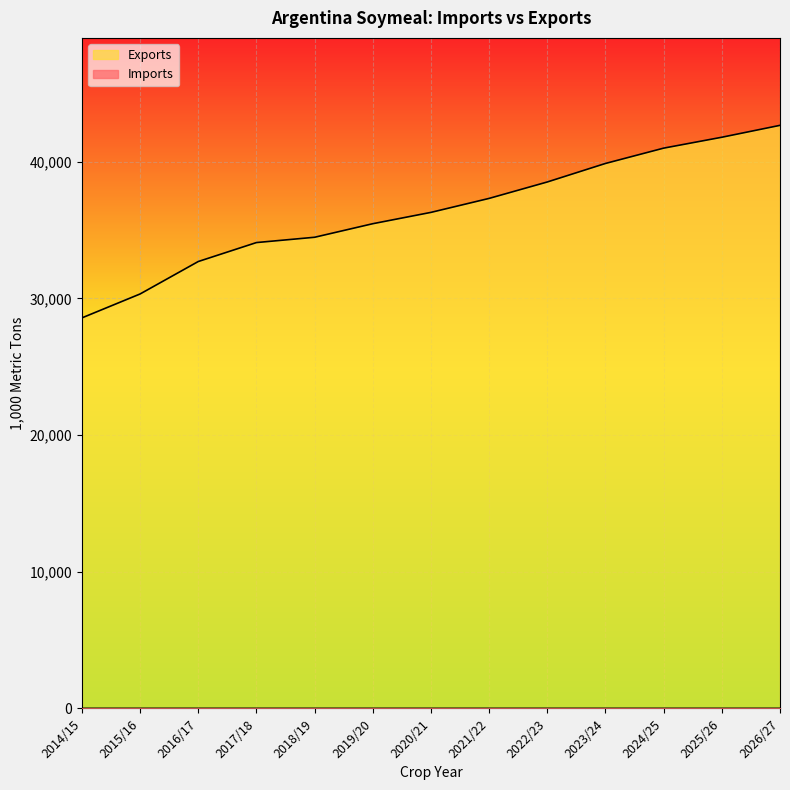

How many data points in Exports are above 36296?

6